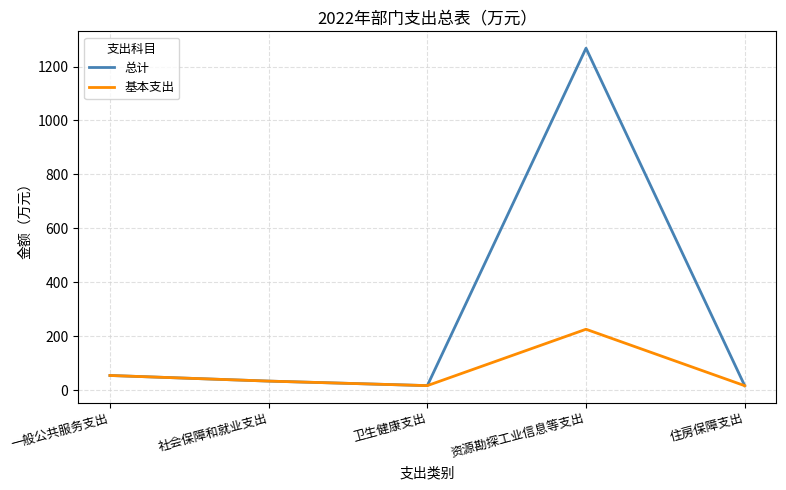

Between 卫生健康支出 and 资源勘探工业信息等支出, which series saw the biggest shift?

总计